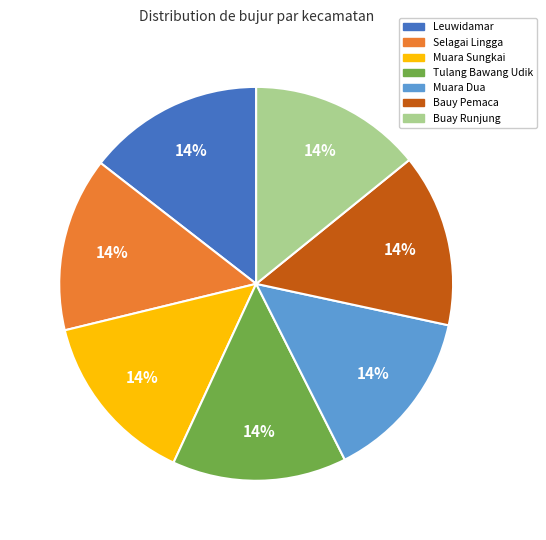

Does Leuwidamar represent more than half of the total?

No